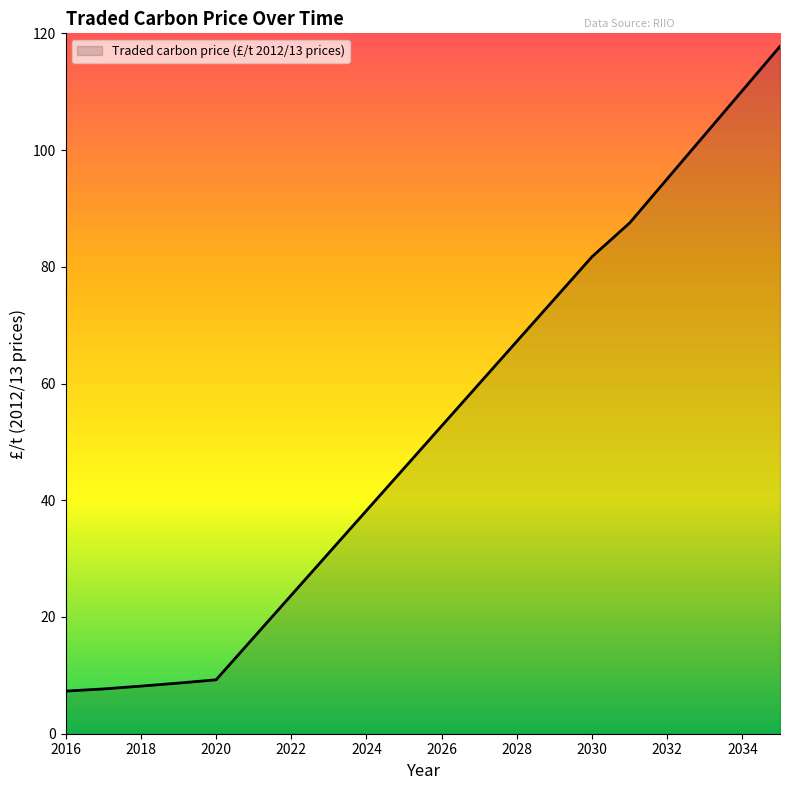

What is the greatest value displayed?

117.8